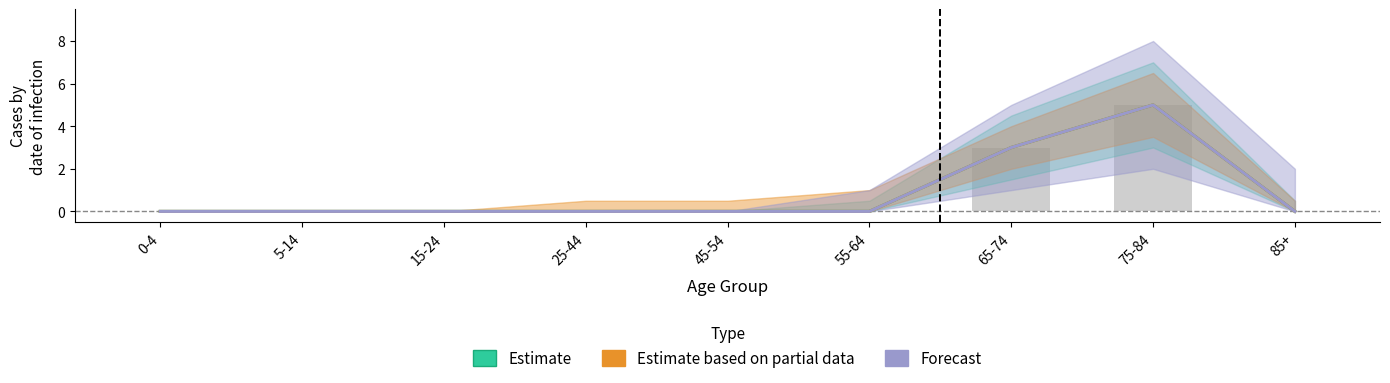

The value of Forecast at 5-14 is 0. True or false?

True